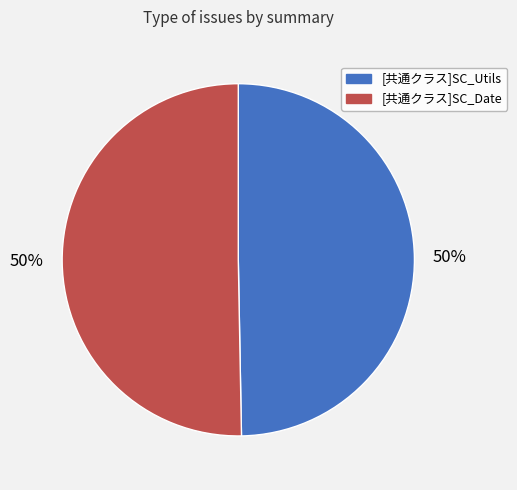

What is the ratio of the value at [共通クラス]SC_Date to the value at [共通クラス]SC_Utils?

1.0